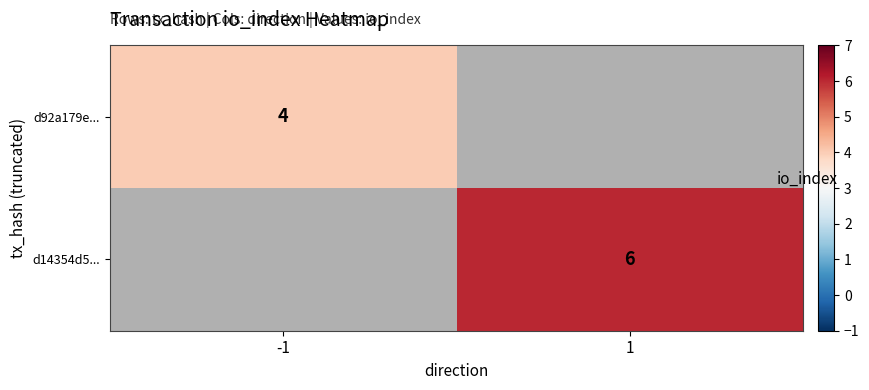

Is it true that d92a179e... equals 4 at -1?

True